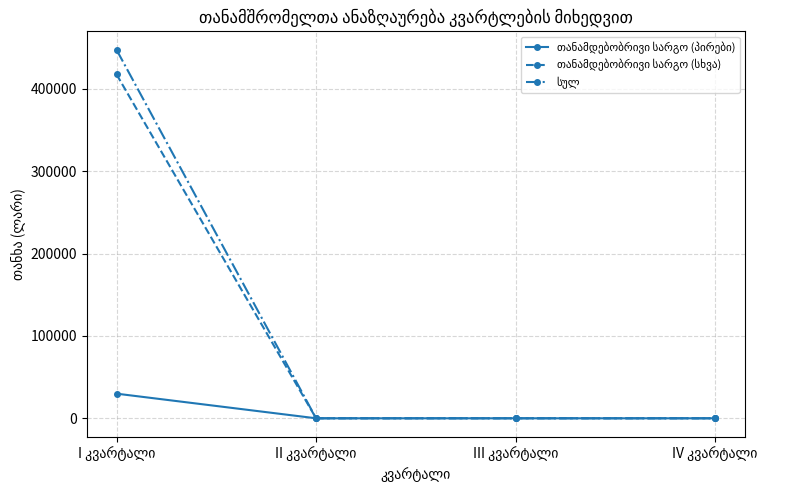

Count the number of categories in the chart.

4